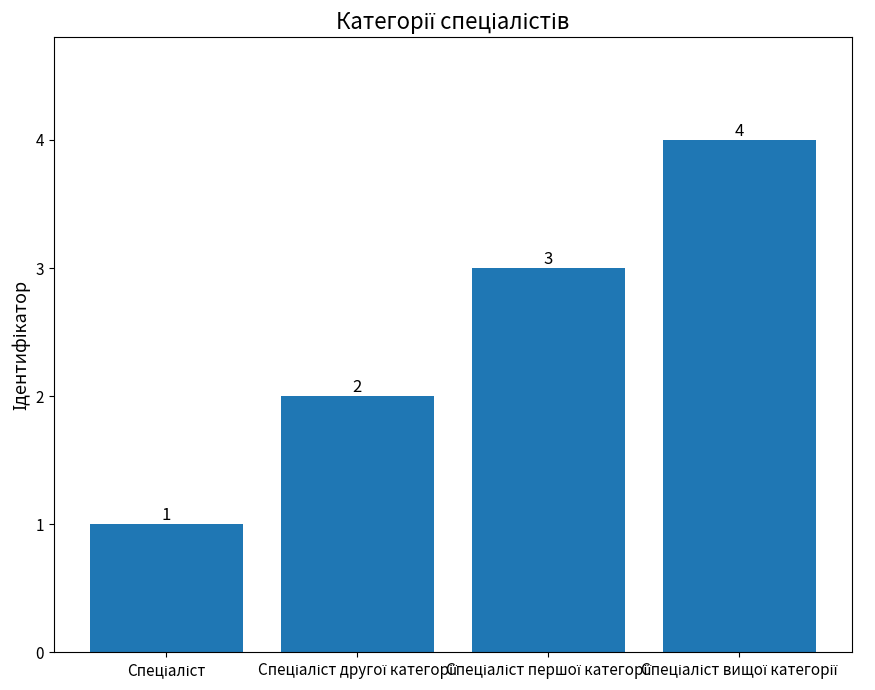

What is the value of the 2nd bar from the left?

2